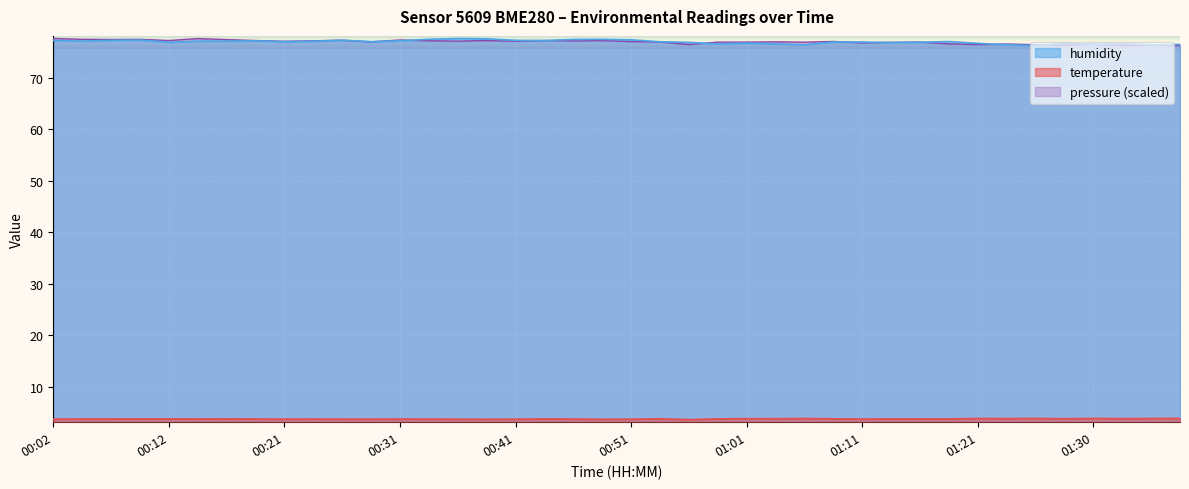

Which label corresponds to the largest value in the chart?

00:36